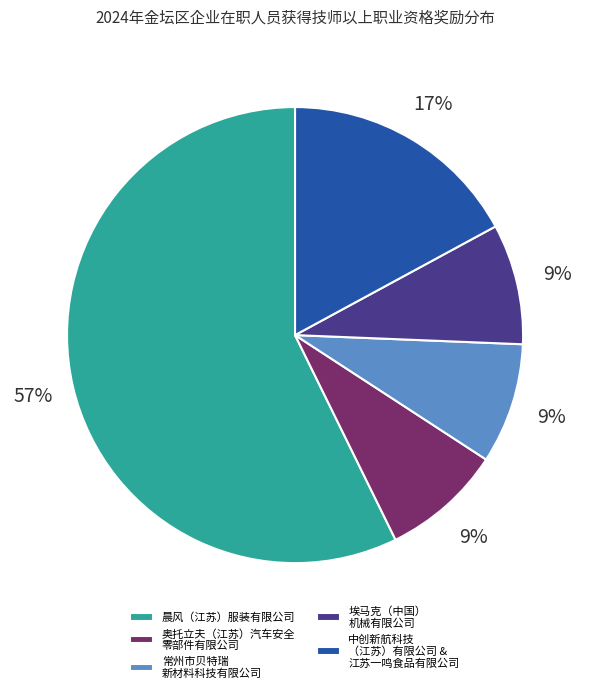

What is the largest slice in the pie chart?

晨风（江苏）服装有限公司